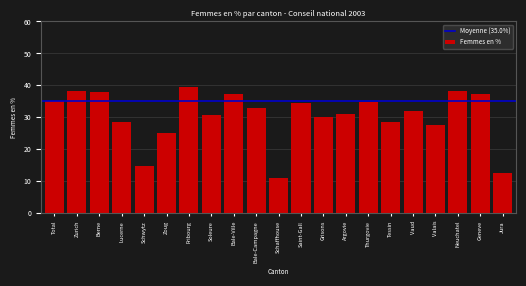

Approximately how many times larger is the value at Argovie compared to Zurich?

0.8